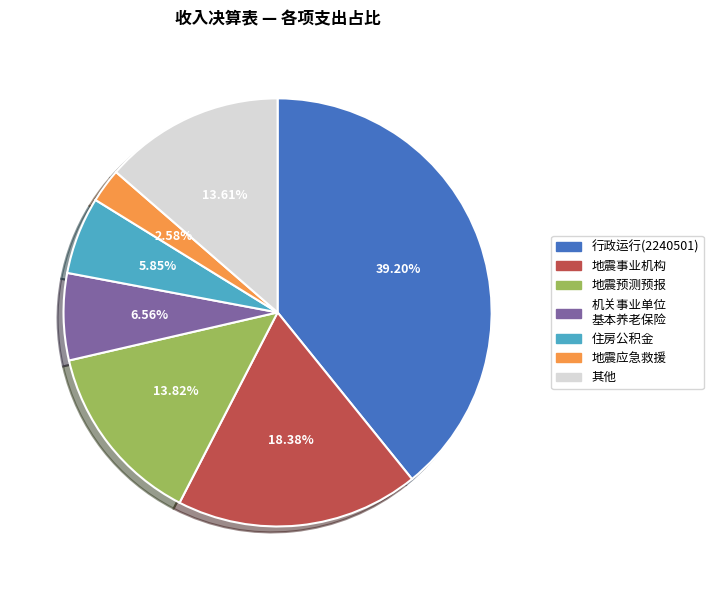

Does 其他 account for over 50% of the chart?

No